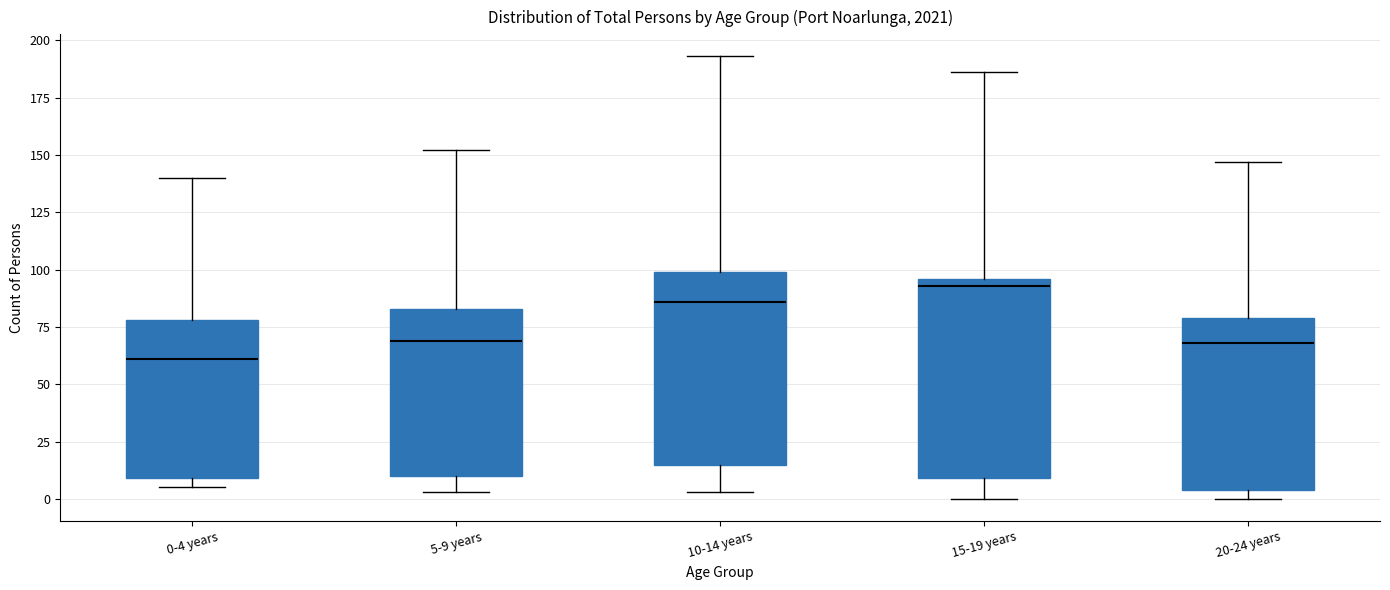

Reading left to right, read every box against the y-axis: the position of its median line, the range the box covers, and the ends of its whiskers. The values are not printed on the chart, so give them approximately, as read against the axis.

0-4 years: median 60, box 10 to 80, whiskers 5 to 140
5-9 years: median 70, box 10 to 85, whiskers 5 to 150
10-14 years: median 85, box 15 to 100, whiskers 5 to 195
15-19 years: median 95 (just below the box's upper edge), box 10 to 95, whiskers 0 to 185
20-24 years: median 70, box 5 to 80, whiskers 0 to 145